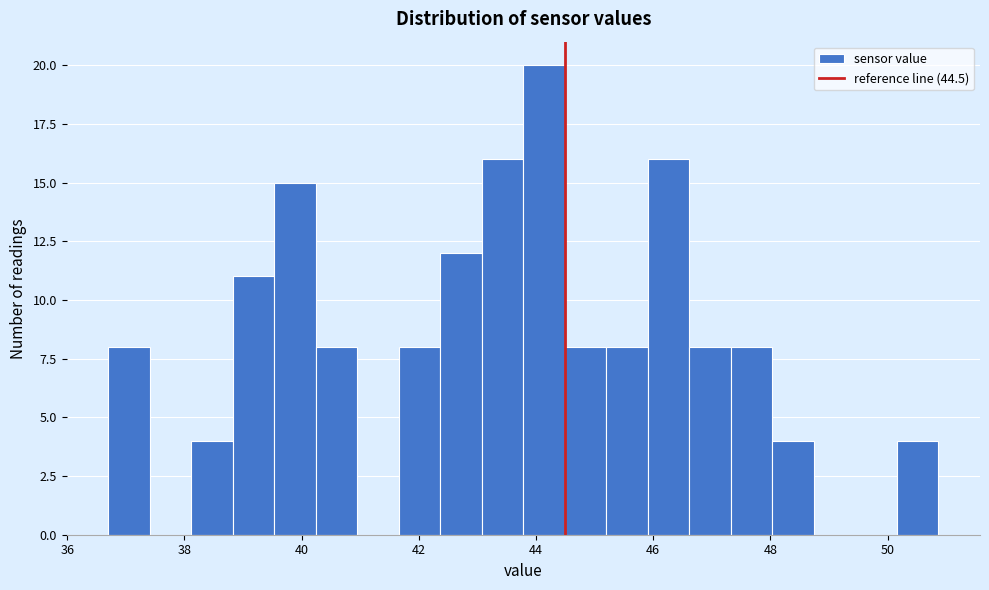

Read against the x-axis, roughly where is the centre of the tallest bar?

44.2